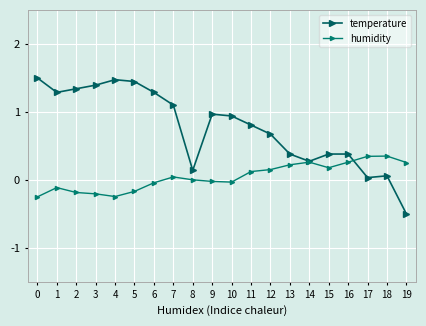

How many lines are shown in the chart?

2